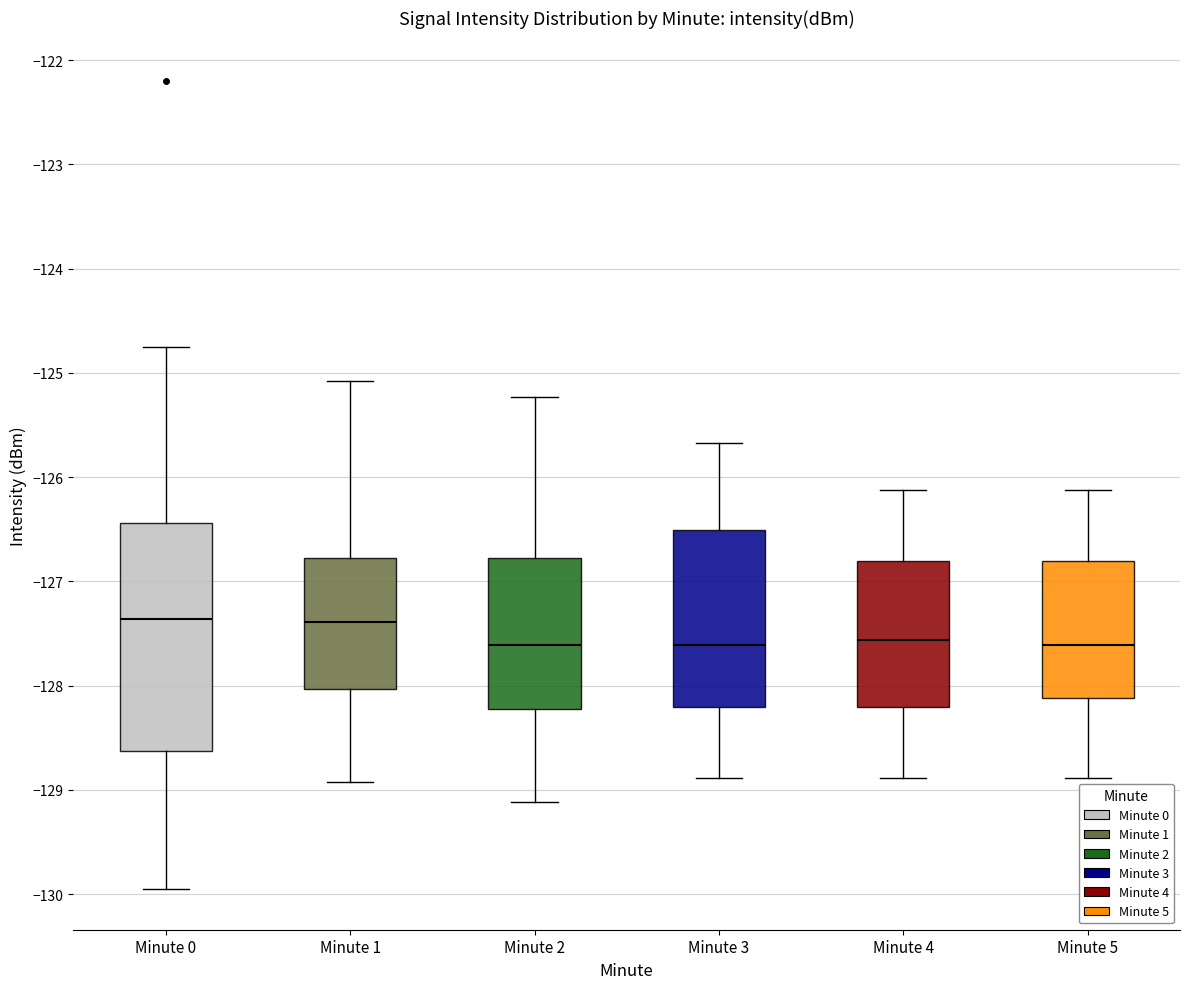

Reading left to right, transcribe this box plot: for each box, give where its median line is, the range the box spans, and where its two whiskers end, as read against the y-axis. The values are not printed on the chart, so give them approximately, as read against the axis.

Minute 0: median -127.4, box -128.6 to -126.4, whiskers -130.0 to -124.8
Minute 1: median -127.4, box -128.0 to -126.8, whiskers -128.9 to -125.1
Minute 2: median -127.6, box -128.2 to -126.8, whiskers -129.1 to -125.2
Minute 3: median -127.6, box -128.2 to -126.5, whiskers -128.9 to -125.7
Minute 4: median -127.6, box -128.2 to -126.8, whiskers -128.9 to -126.1
Minute 5: median -127.6, box -128.1 to -126.8, whiskers -128.9 to -126.1